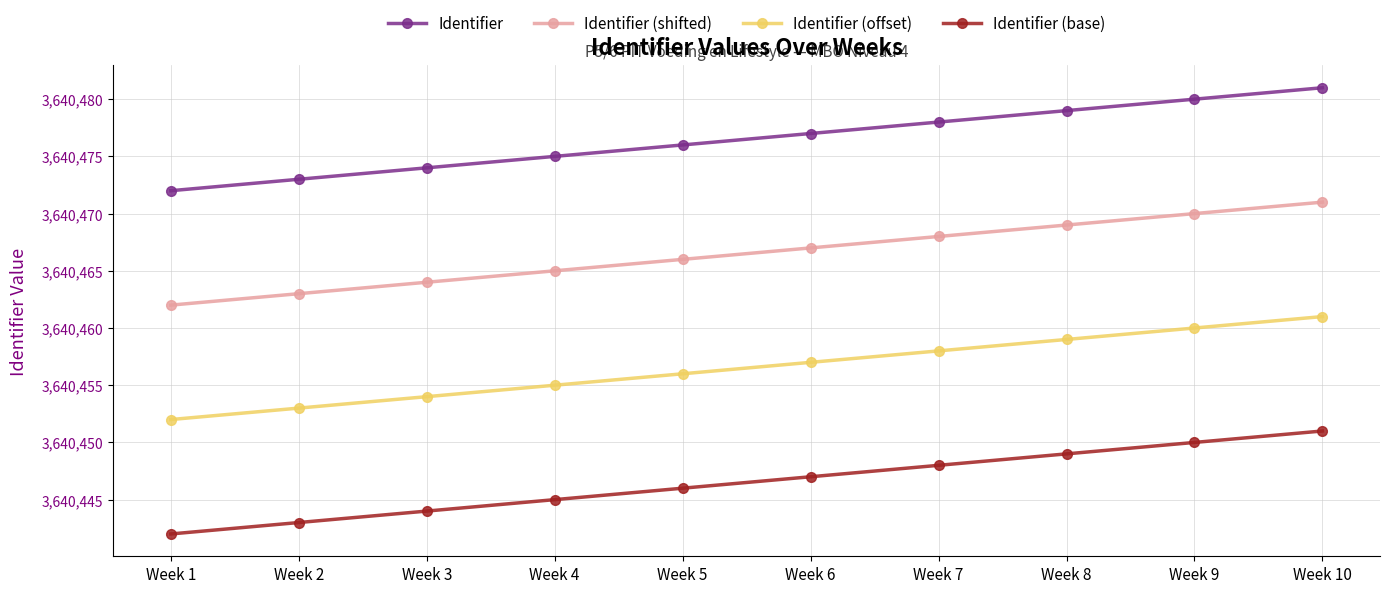

Rank the series by their average value, from lowest to highest.

Identifier (base), Identifier (offset), Identifier (shifted), Identifier